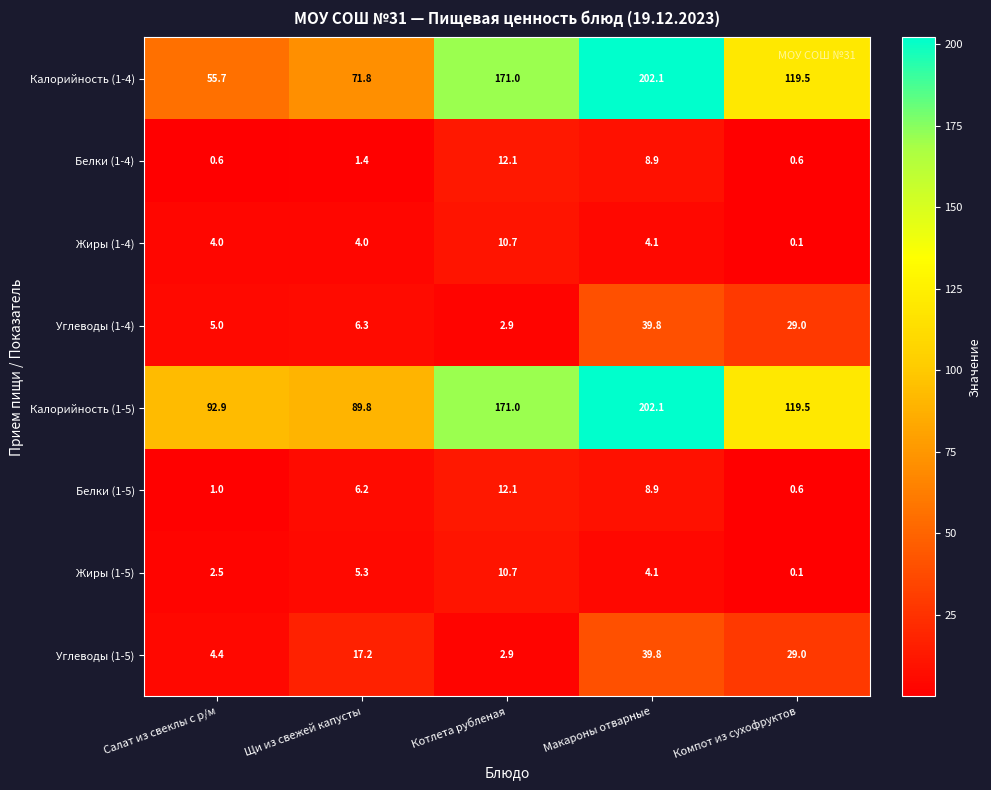

Where is Углеводы (1-4) nearest to the value 21?

Компот из сухофруктов